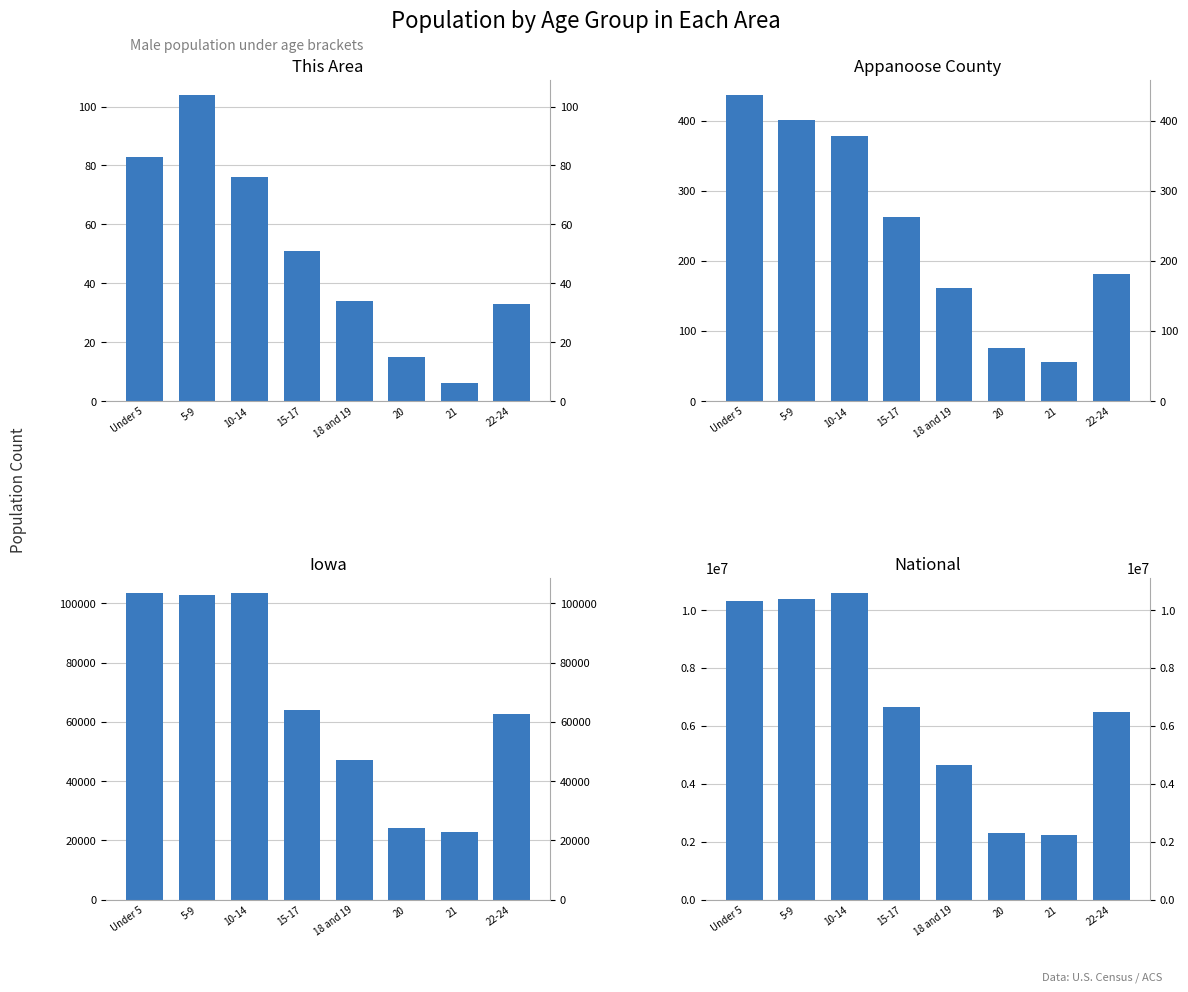

Does the chart contain stacked bars?

No